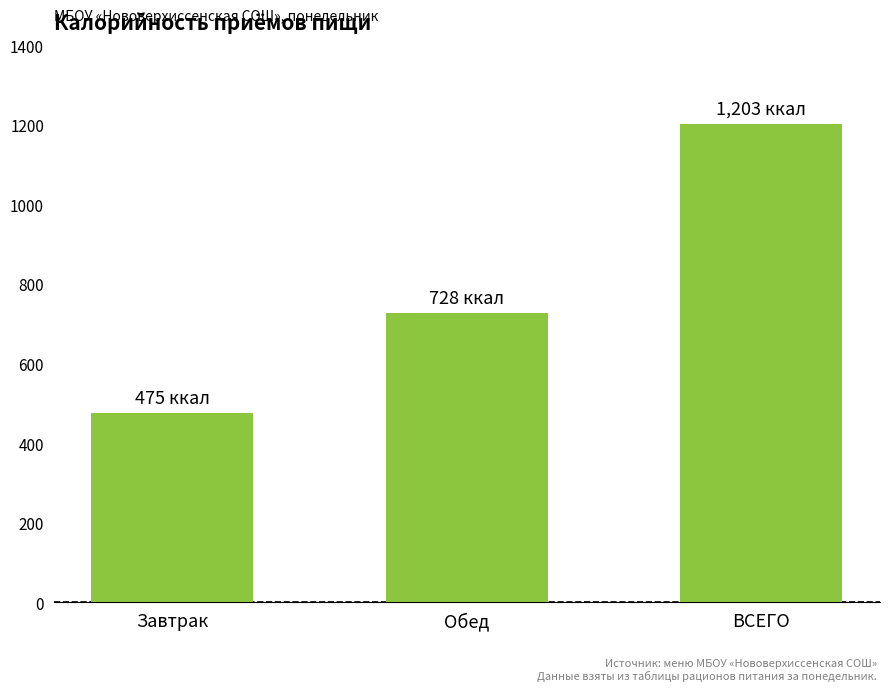

What is the difference between the maximum and second lowest values?

475.0